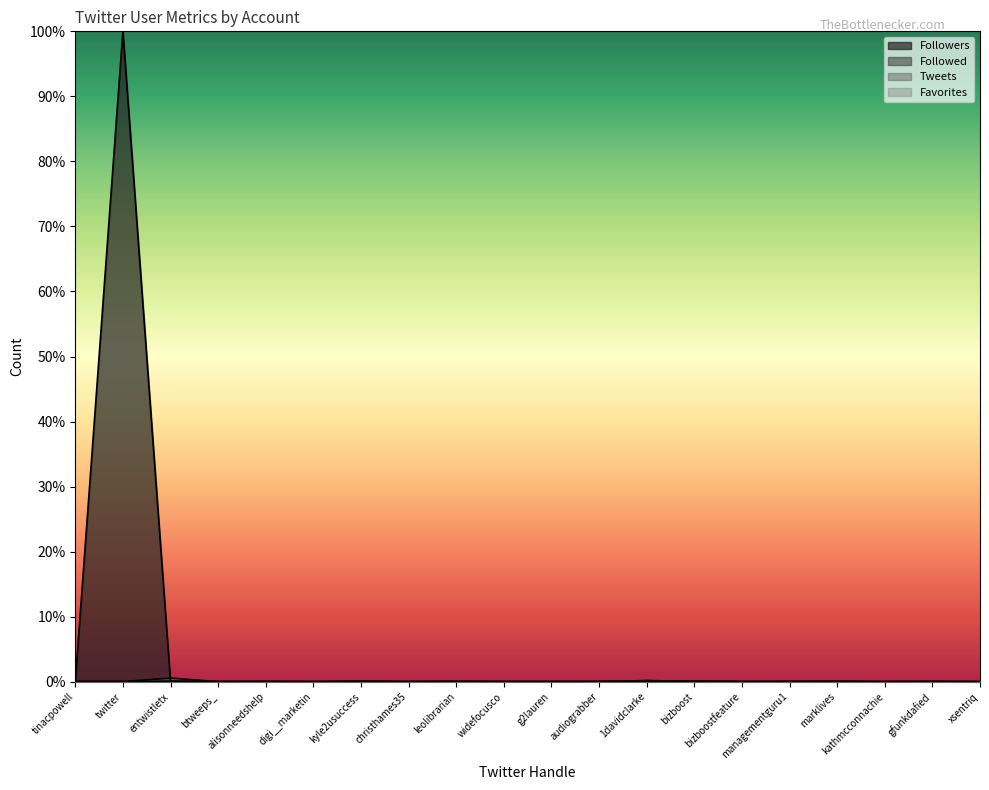

List the series in order of their peak value, lowest first.

Favorites, Followed, Tweets, Followers